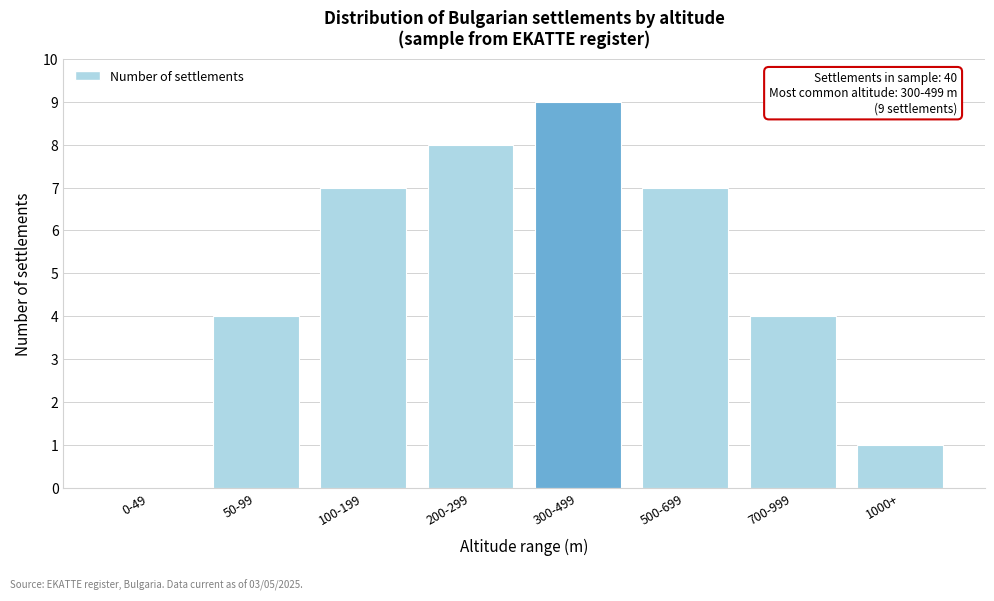

Reading right to left, transcribe all the data shown in this chart.

1000+=1	700-999=4	500-699=7	300-499=9	200-299=8	100-199=7	50-99=4	0-49=0